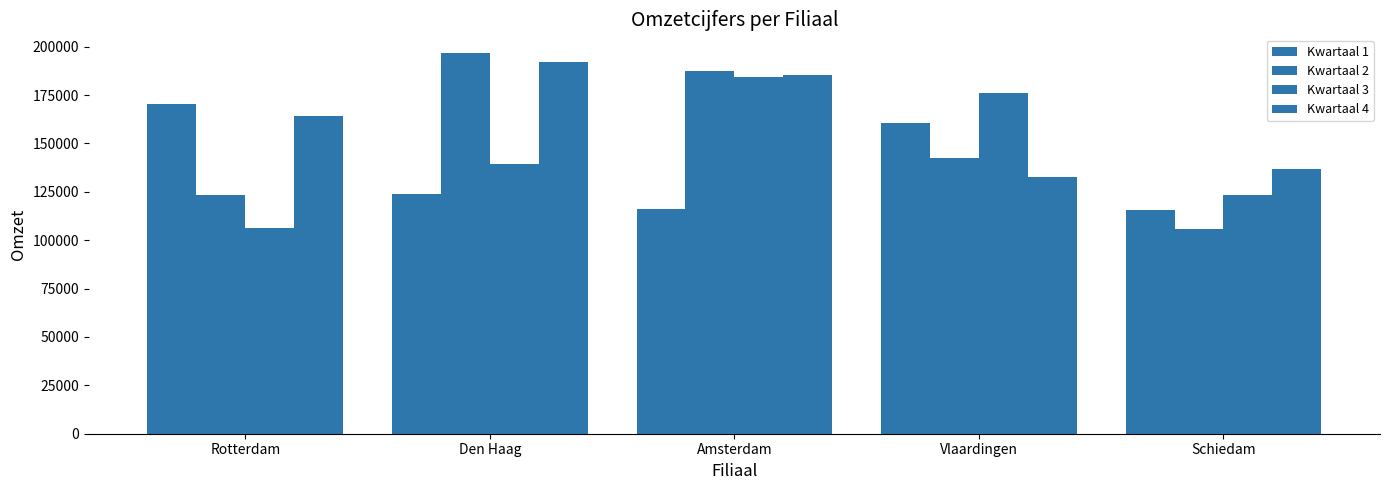

How many groups of bars are there?

5